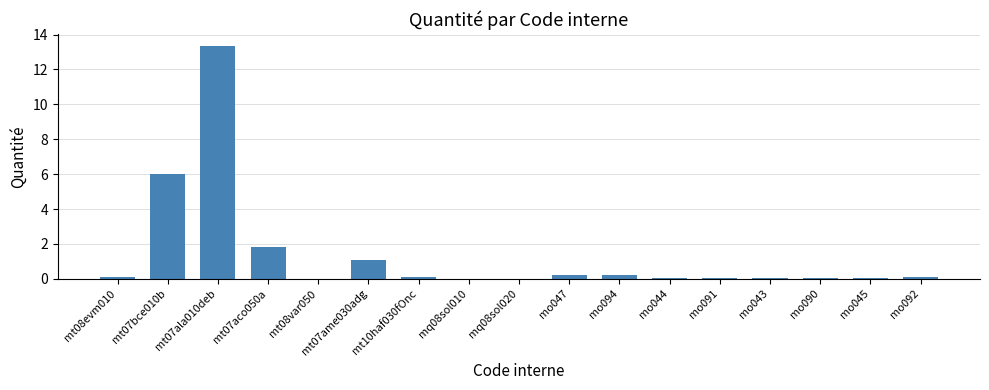

The value at mo045 is 0.0. True or false?

True